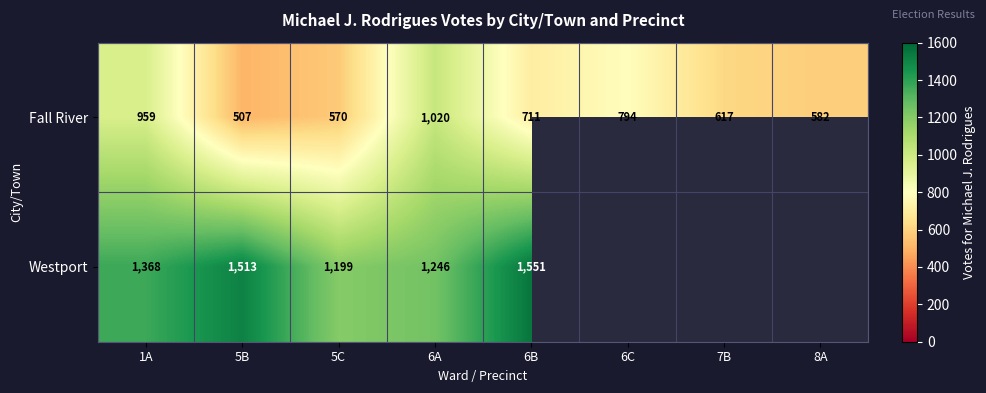

What is the average value of the Fall River series?

720